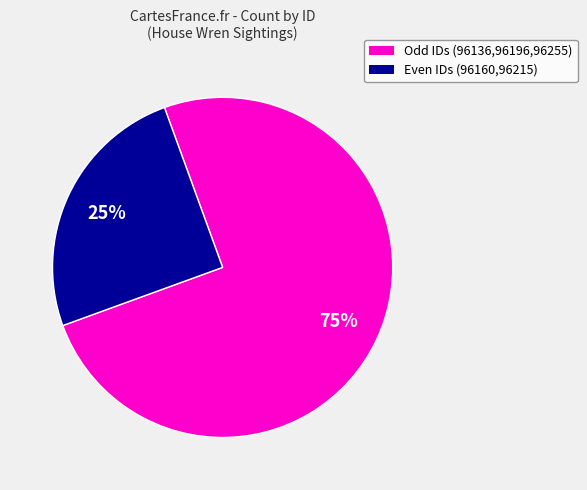

To the nearest percent, what is the difference between the largest and smallest slice percentages?

50%